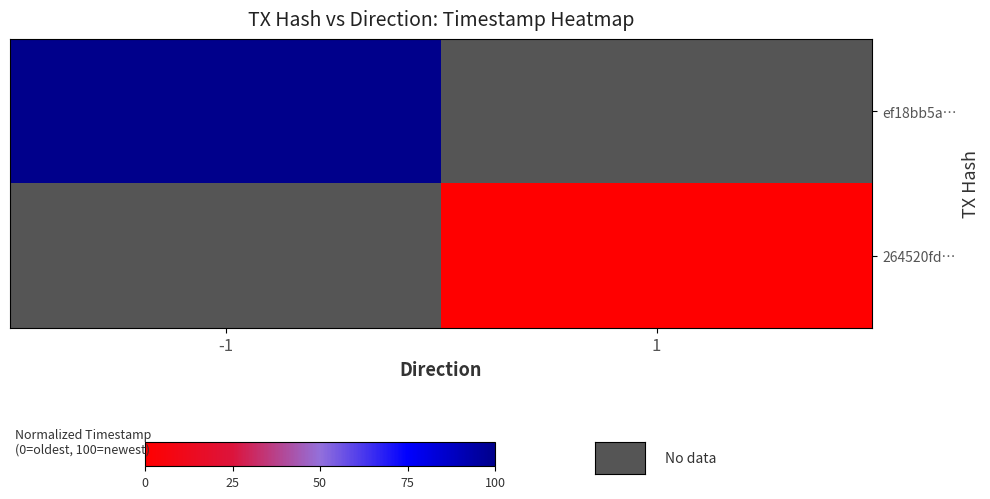

Where is ef18bb5a… nearest to the value 100?

-1